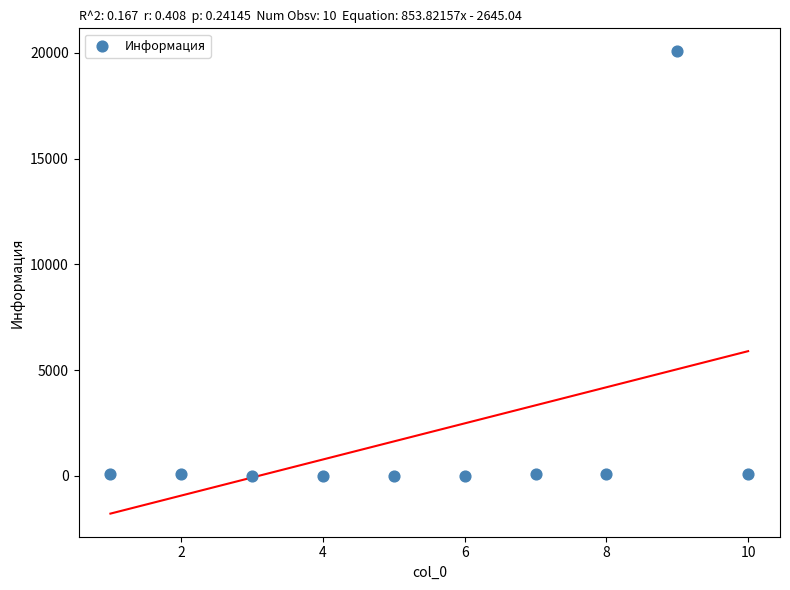

What is the average X value?

5.5